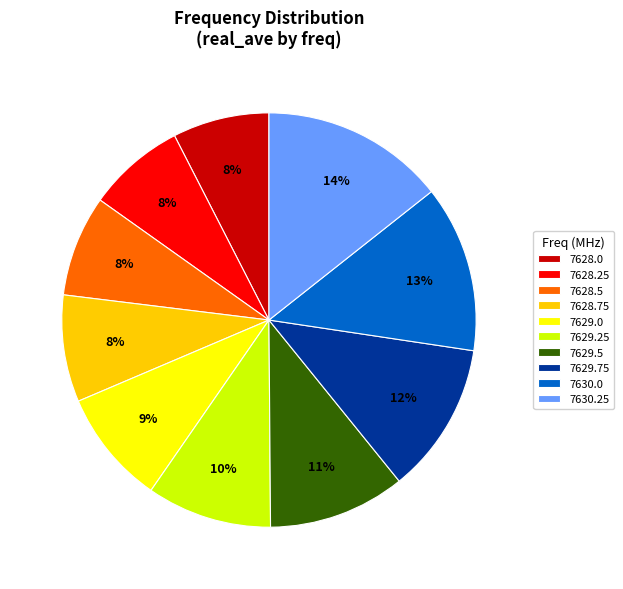

Do 7629.25 and 7628.25 together represent more than half of the pie?

No